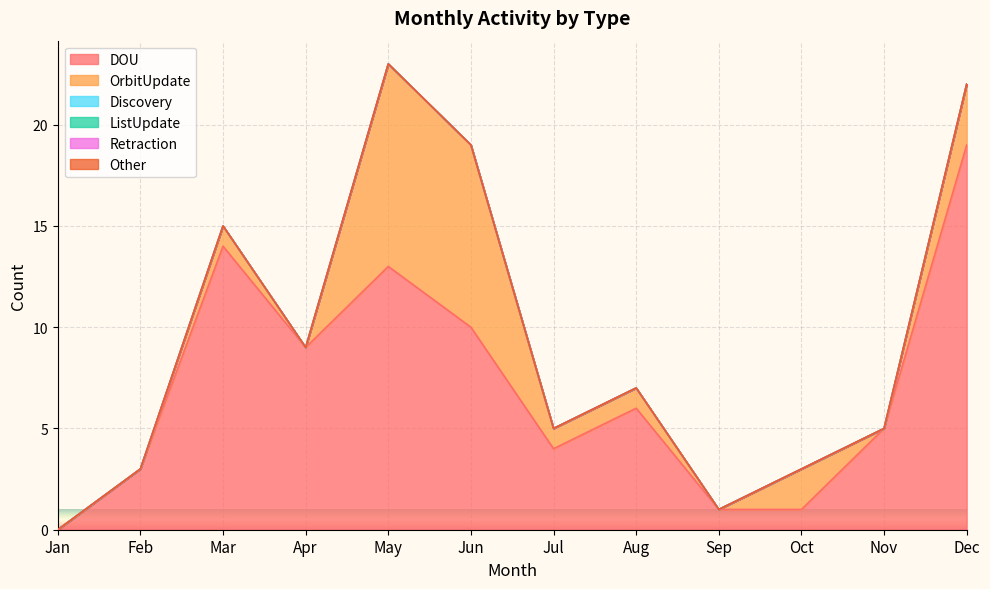

At which category does OrbitUpdate reach its first local peak?

Mar